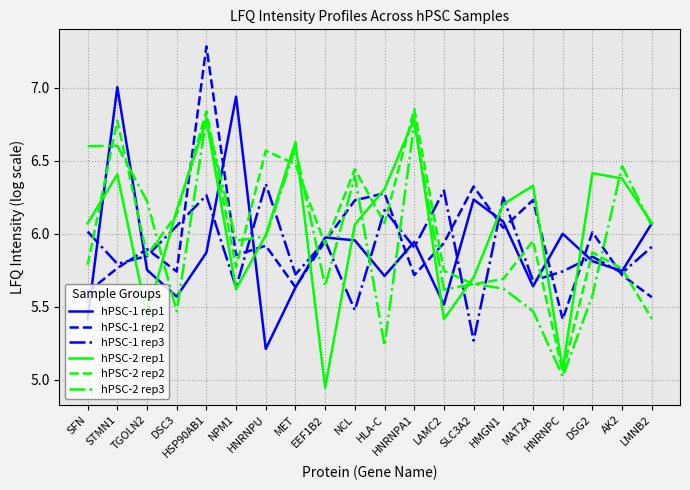

What position from the left is SLC3A2?

14